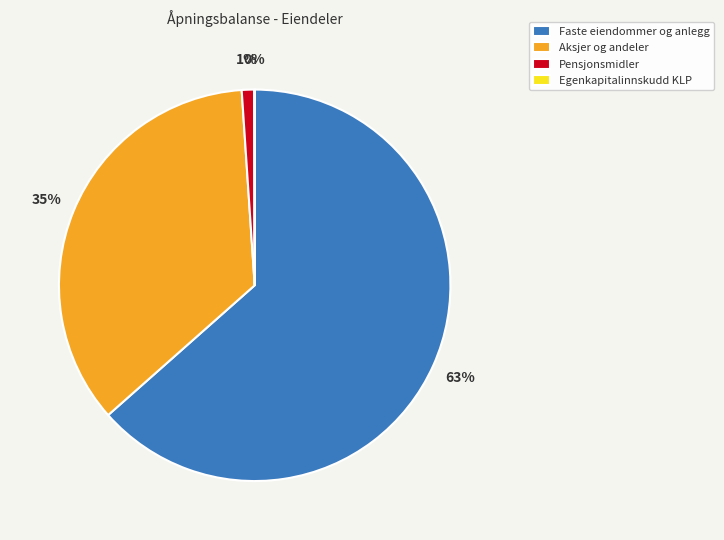

Which slice is the largest?

Faste eiendommer og anlegg